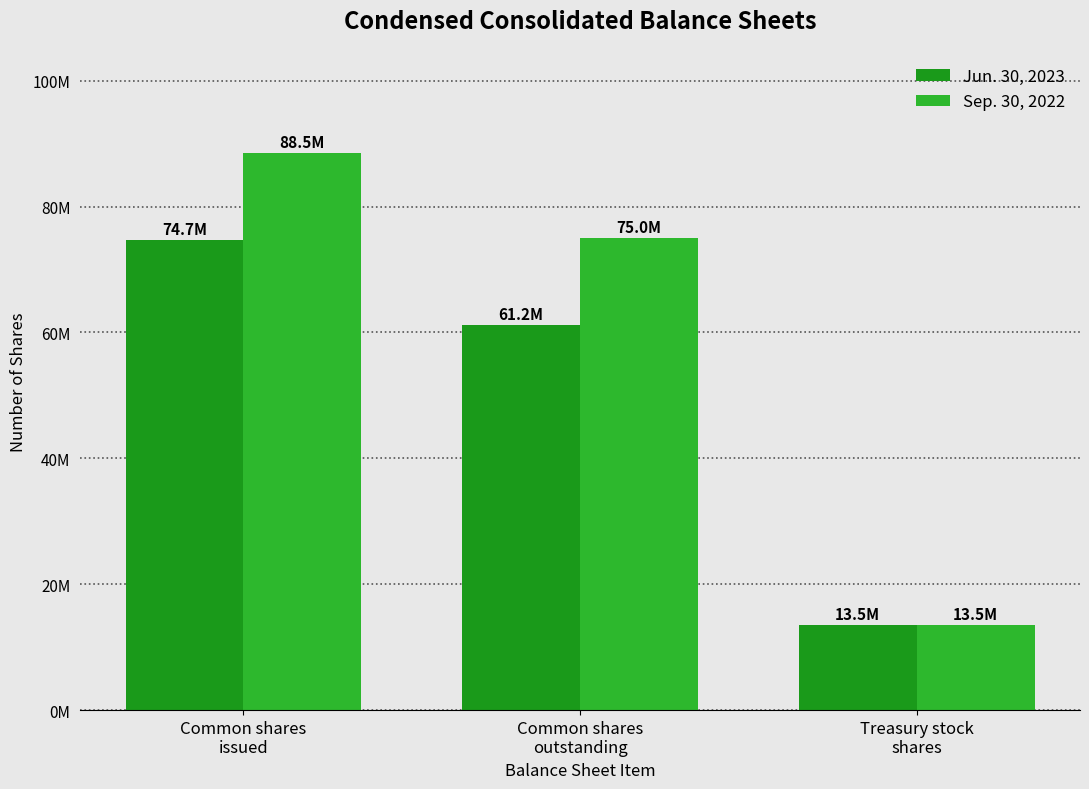

Does the chart contain any negative values?

No